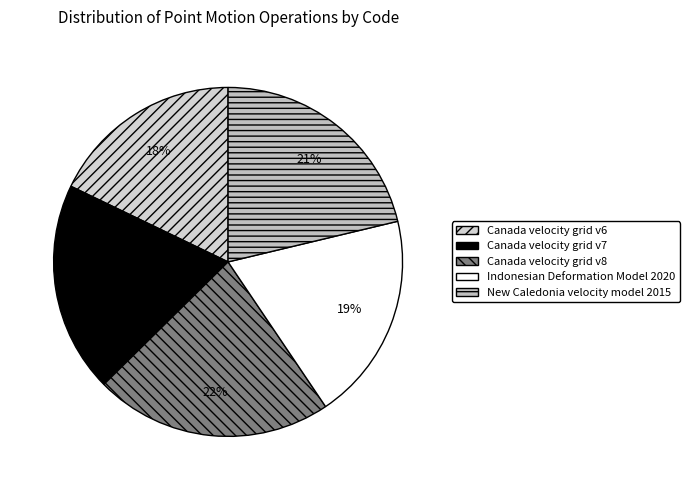

To the nearest percent, what is the average slice percentage?

20%